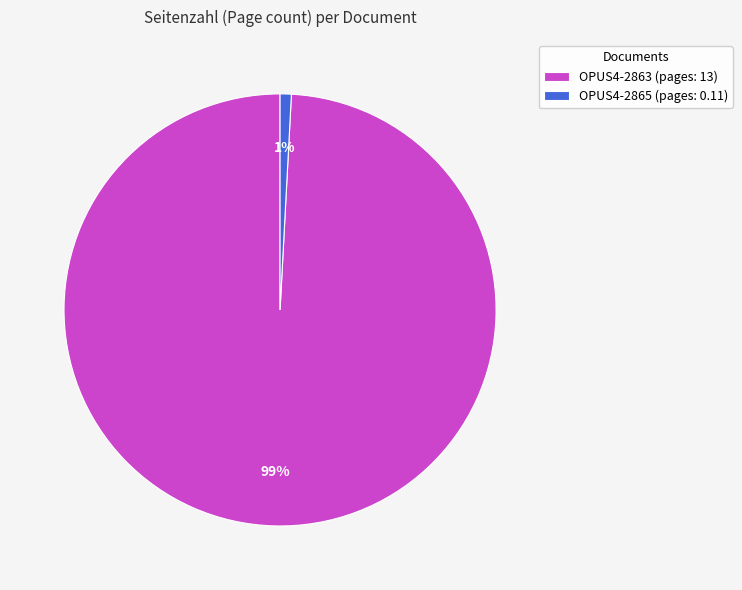

To the nearest percent, what is the difference between the largest and smallest slice percentages?

98%